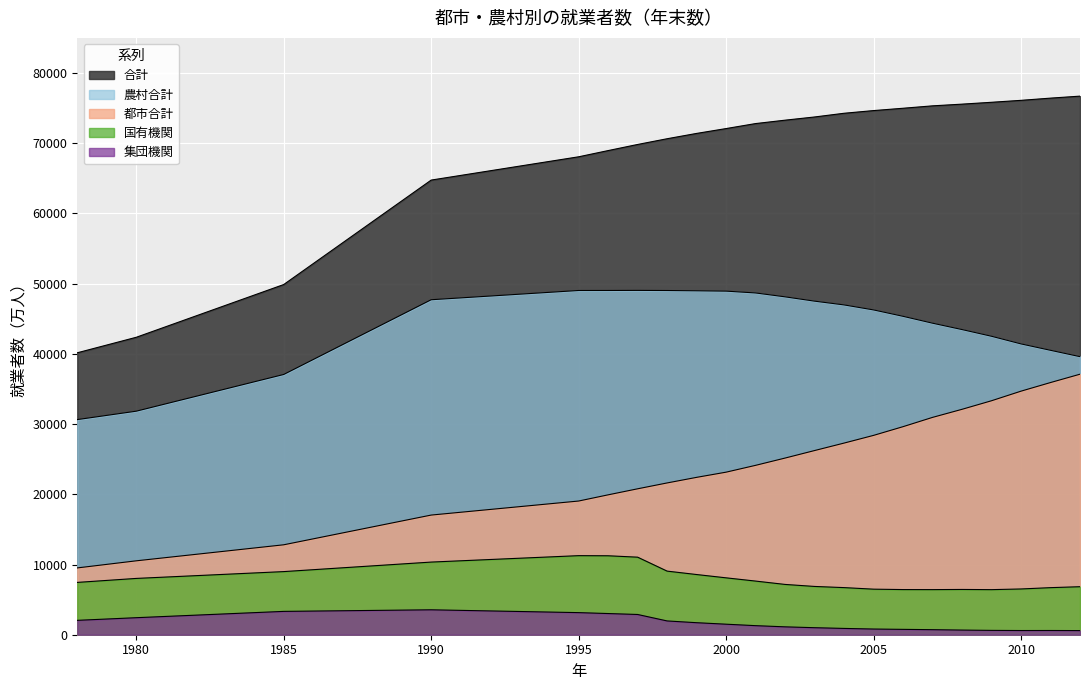

Which category has the lowest value in the 合計 series?

1978